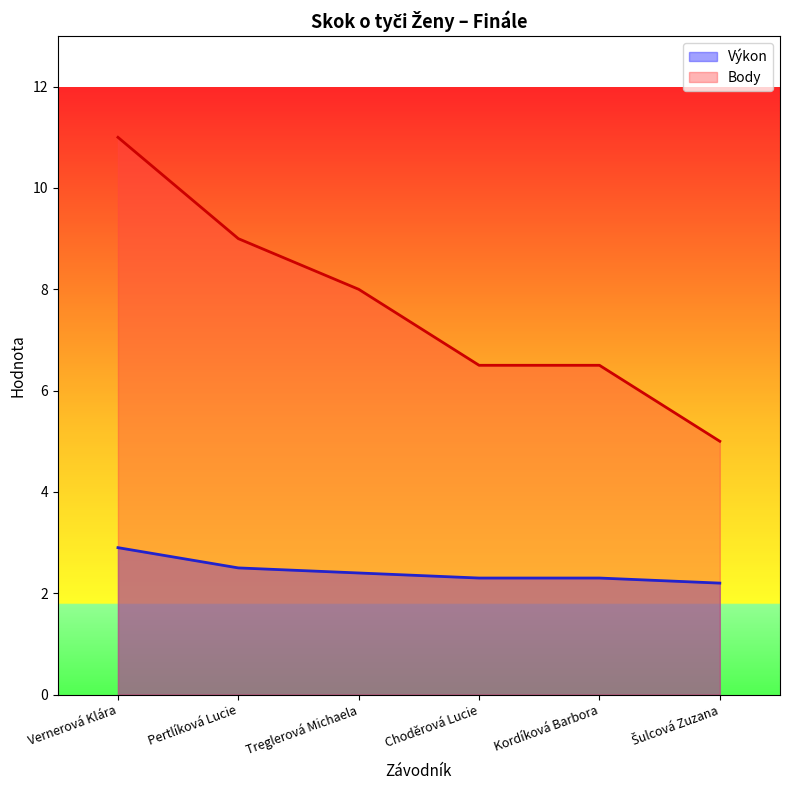

Which series has the largest range (max minus min)?

Body